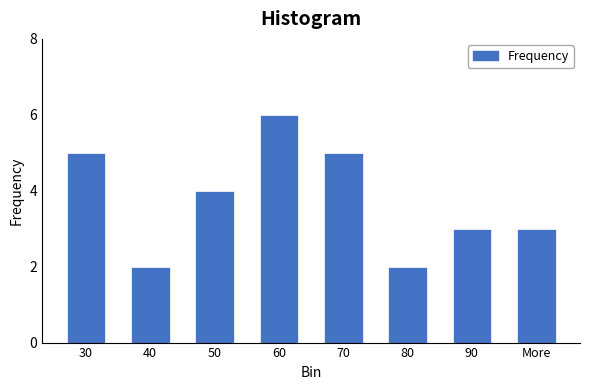

Reading left to right, transcribe all the data shown in this chart.

30=5	40=2	50=4	60=6	70=5	80=2	90=3	More=3